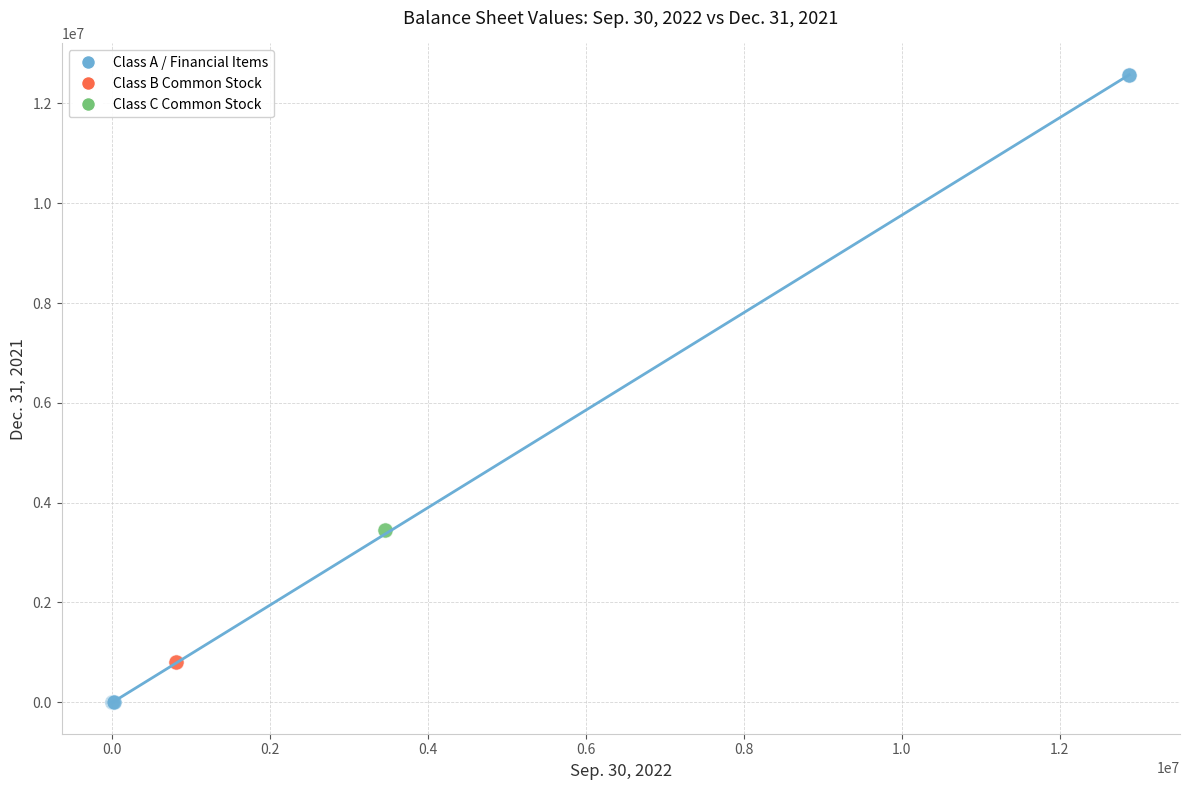

What are all the series names shown in the legend?

Class A / Financial Items, Class B Common Stock, Class C Common Stock